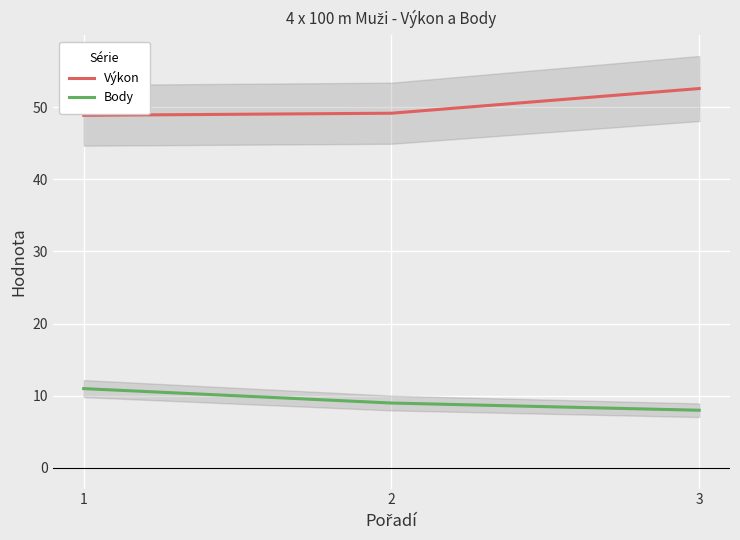

Which has a higher value, 1 or 2?

2